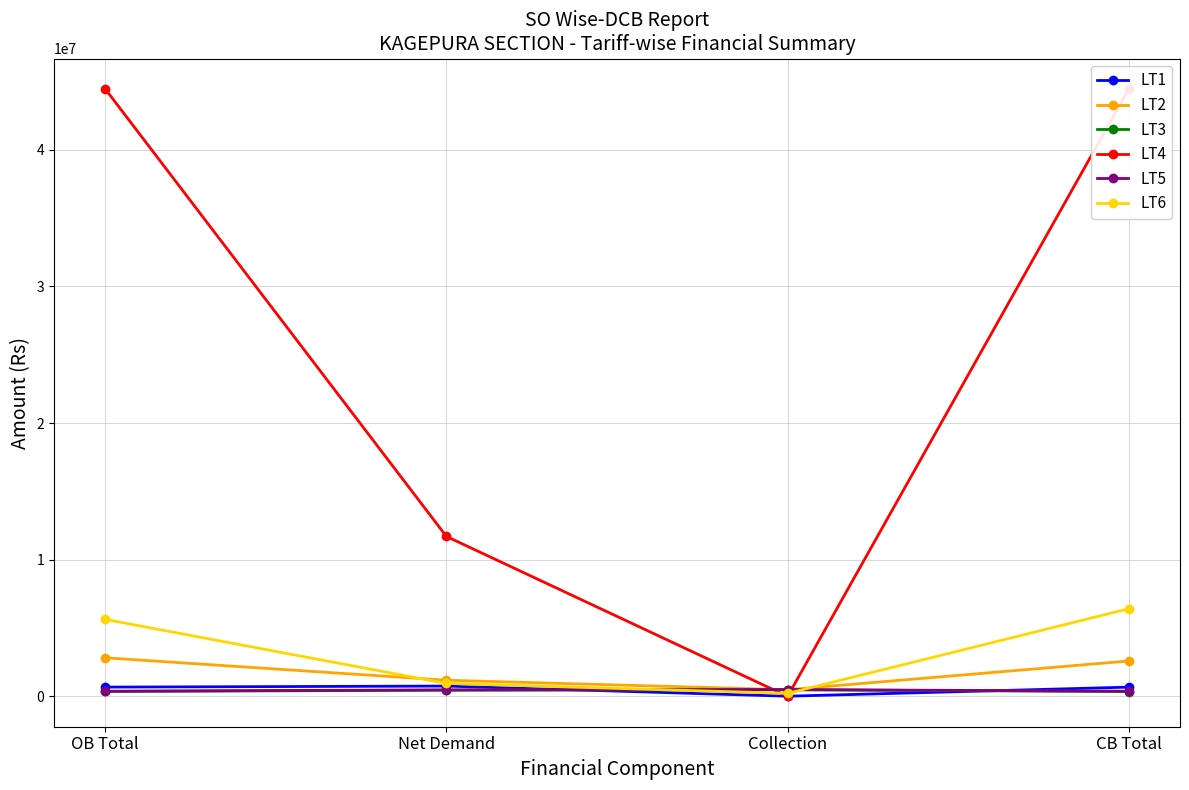

Which category has the highest value across all series?

OB Total